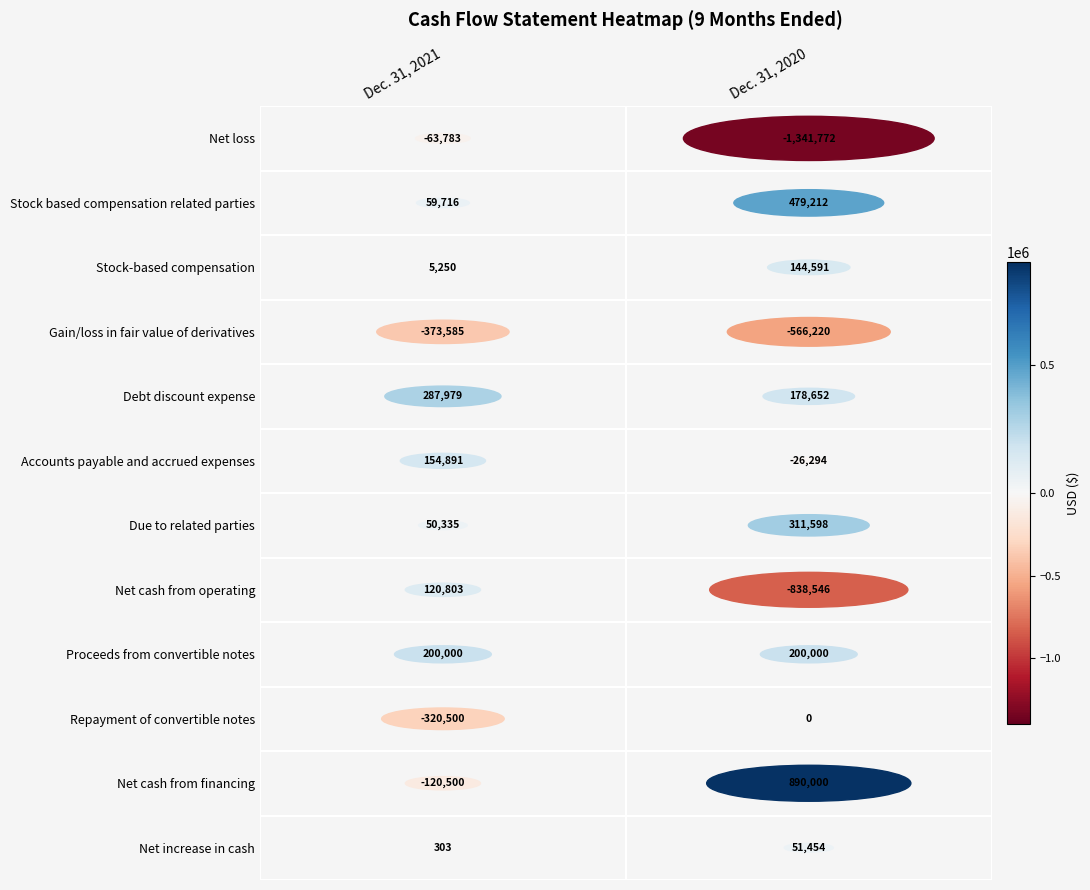

At how many categories does at least one series exceed -465461?

2